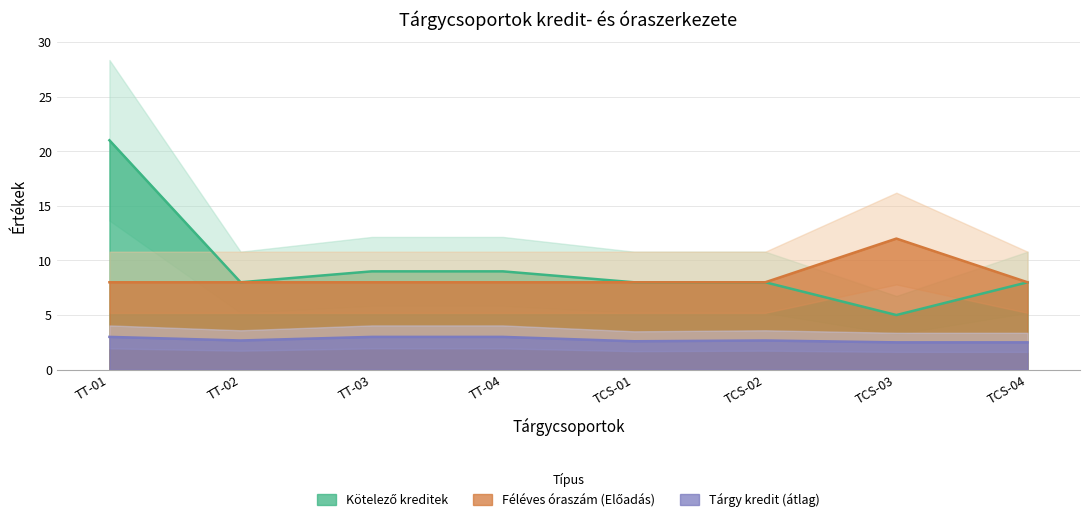

True or false: Tárgy kredit (átlag) and Kötelező kreditek intersect in this chart.

False